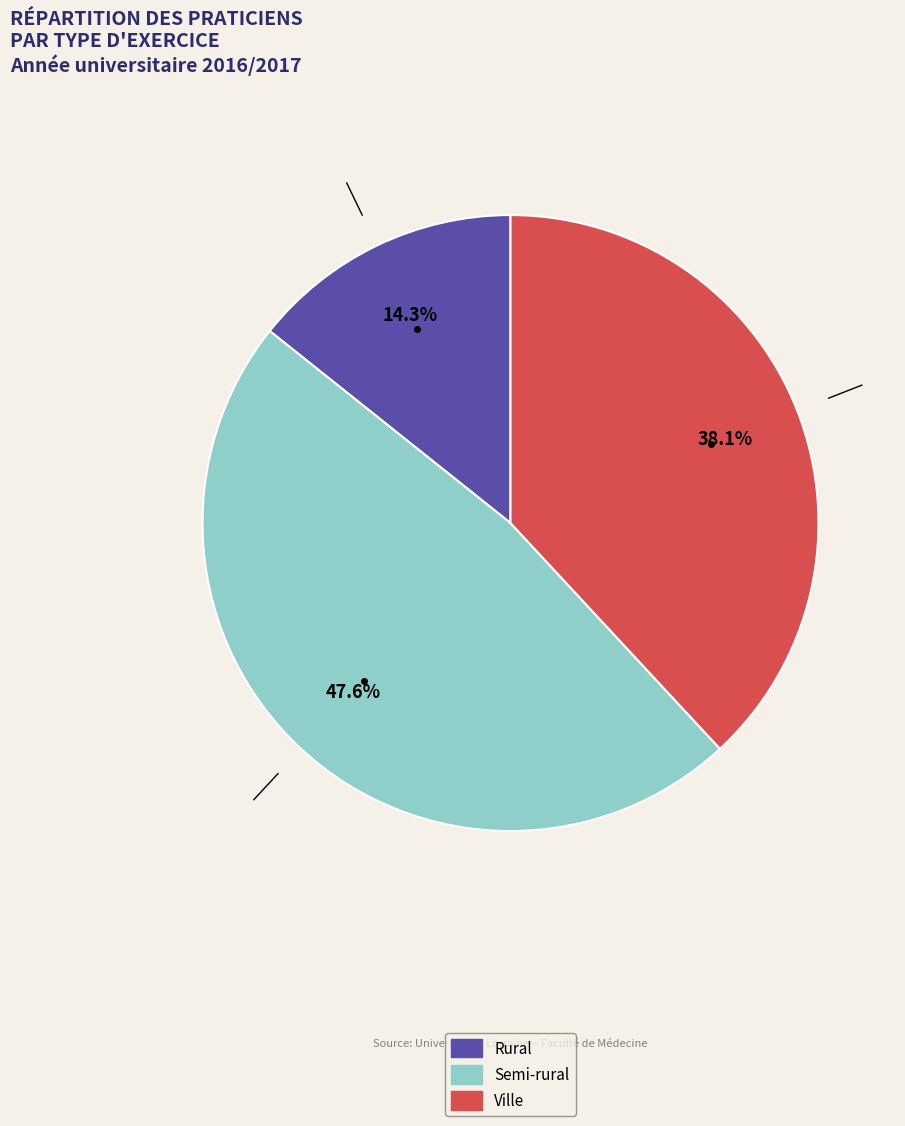

Is there any slice that represents more than half of the pie?

No